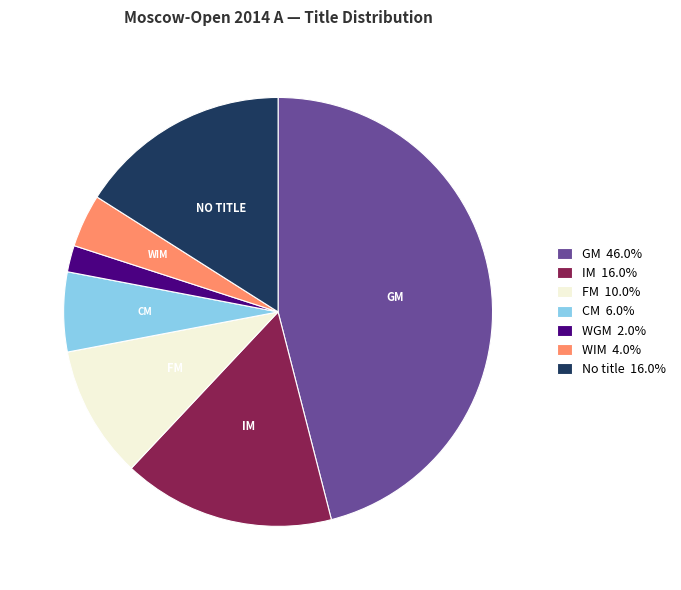

Combined, do WIM 4.0% and WGM 2.0% account for over 50%?

No